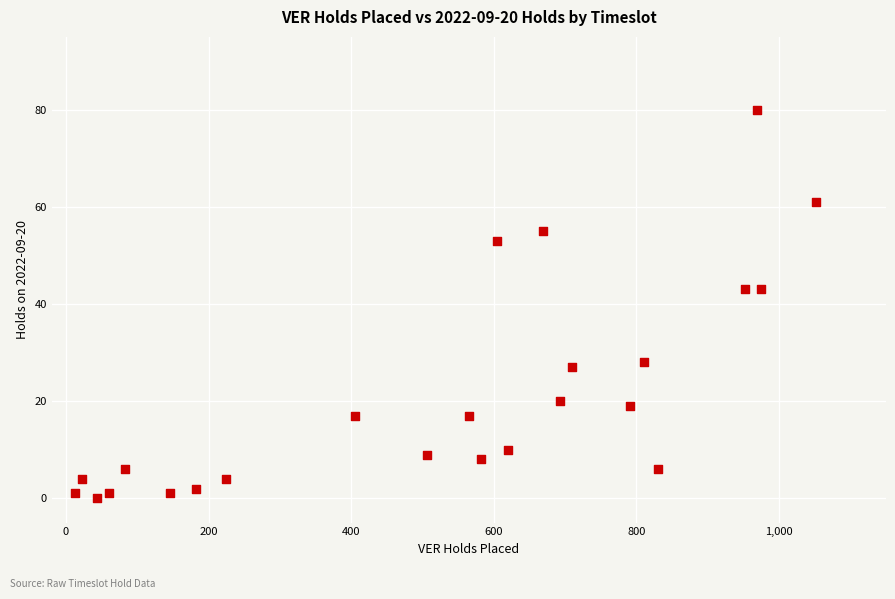

What is the range of Y values (max minus min)?

80